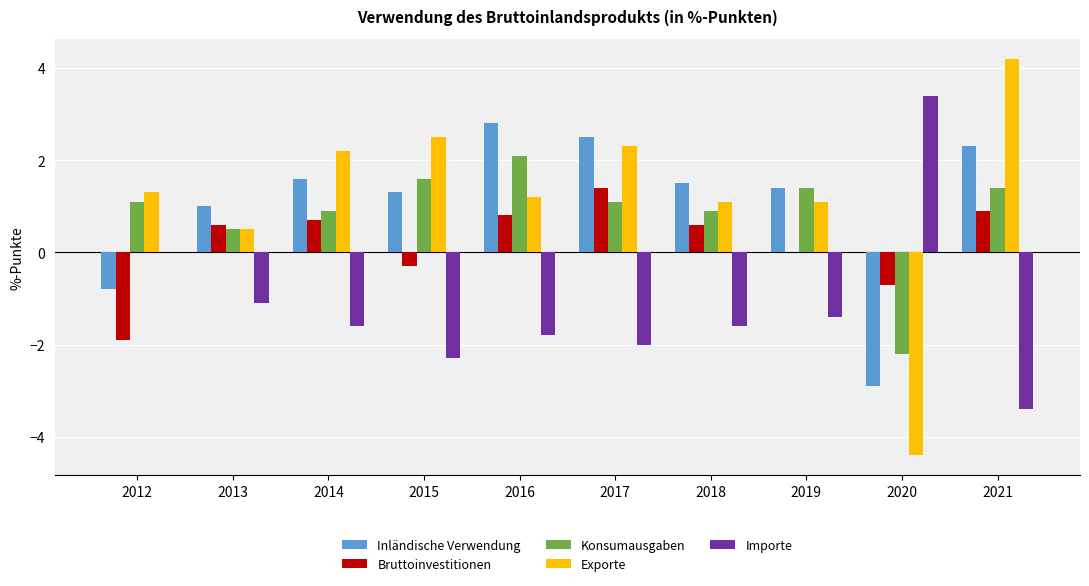

What is the total value across all series at 2012?

-0.3